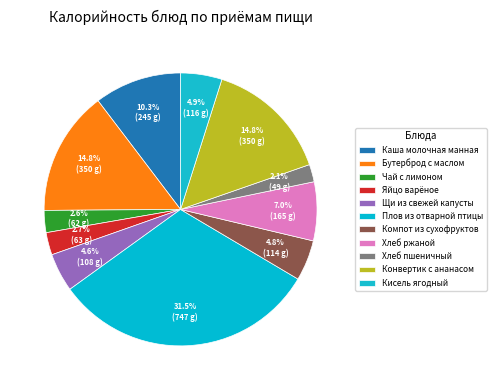

True or false: Чай с лимоном accounts for 3% of the total.

True